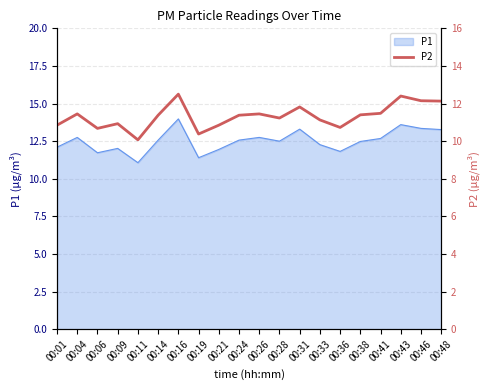

What is the difference between the second highest and second lowest values?

2.0